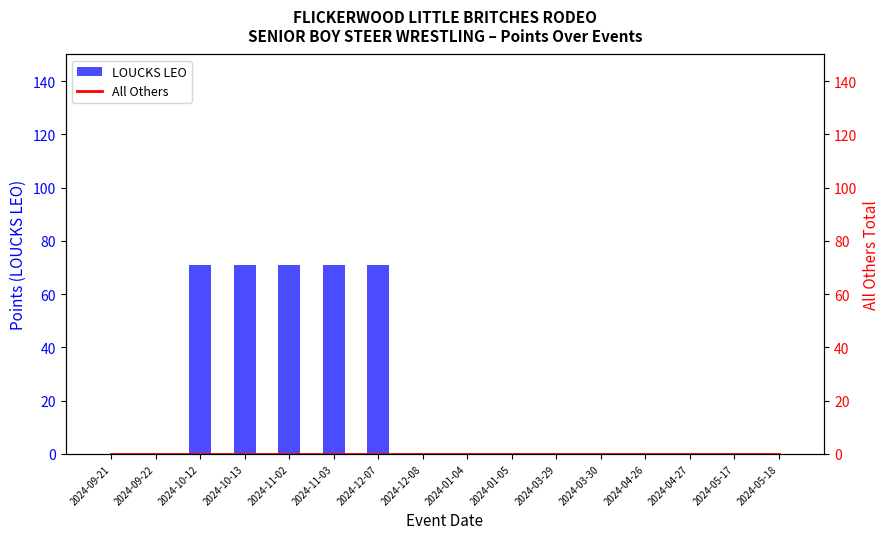

What is the maximum value shown in the chart?

71